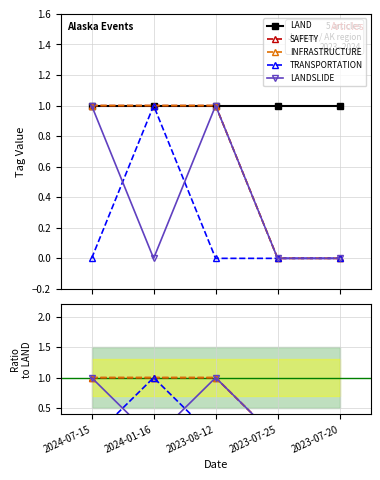

Reading left to right, extract all data points from this chart.

LAND: 1	1	1	1	1
SAFETY: 1	1	1	0	0
INFRASTRUCTURE: 1	1	1	0	0
TRANSPORTATION: 0	1	0	0	0
LANDSLIDE: 1	0	1	0	0